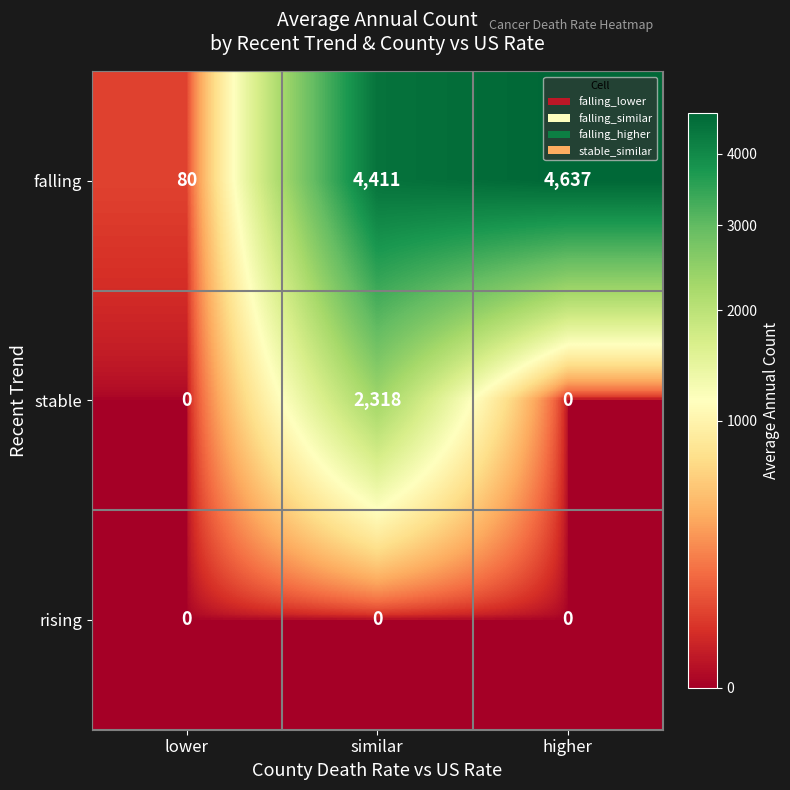

How many categories are shown in the chart?

3